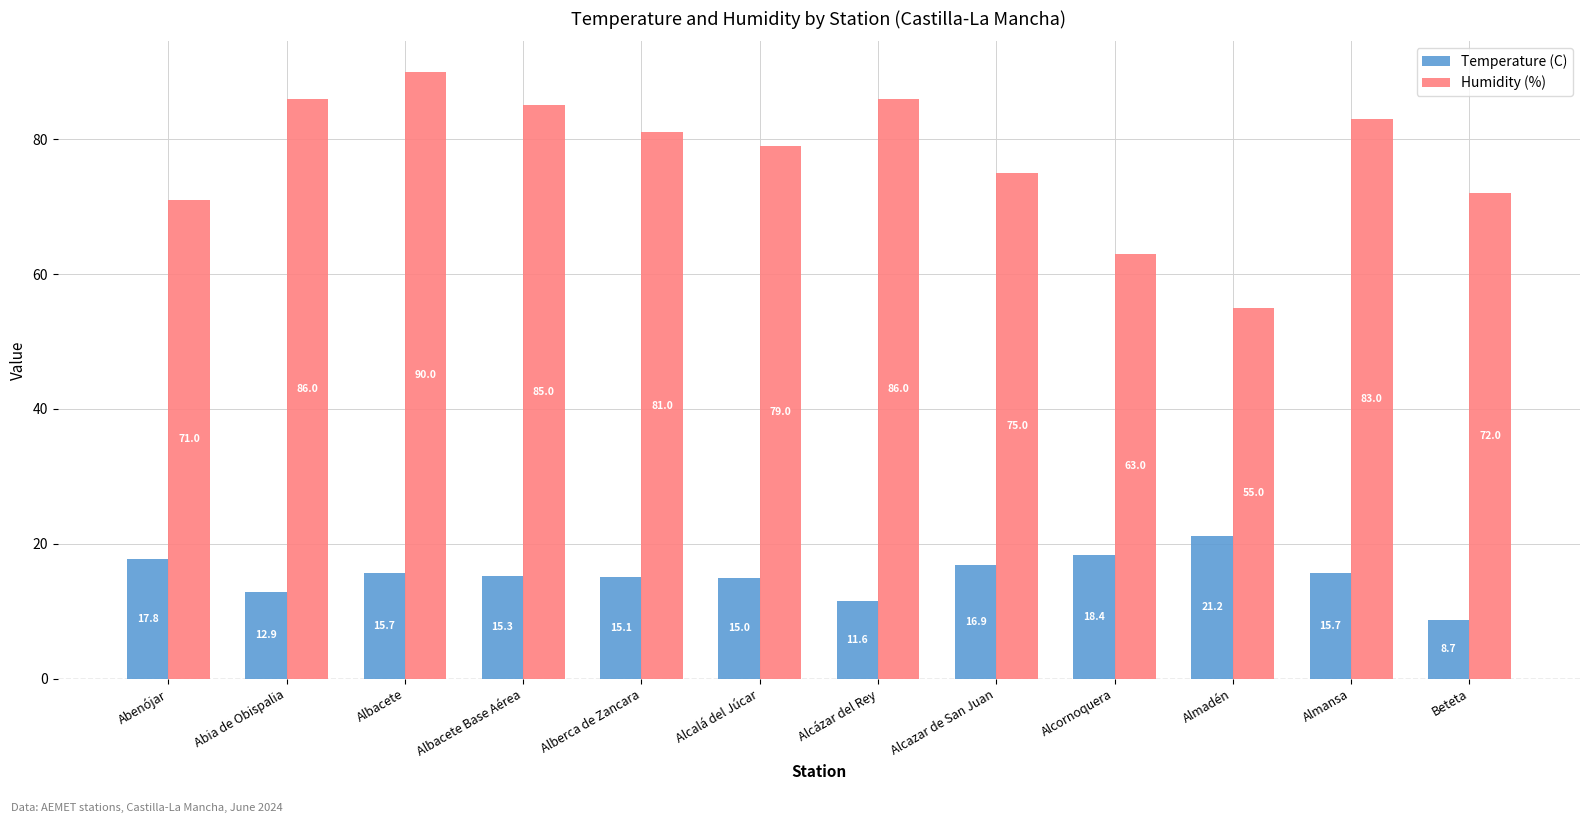

What is the smallest value displayed?

8.7